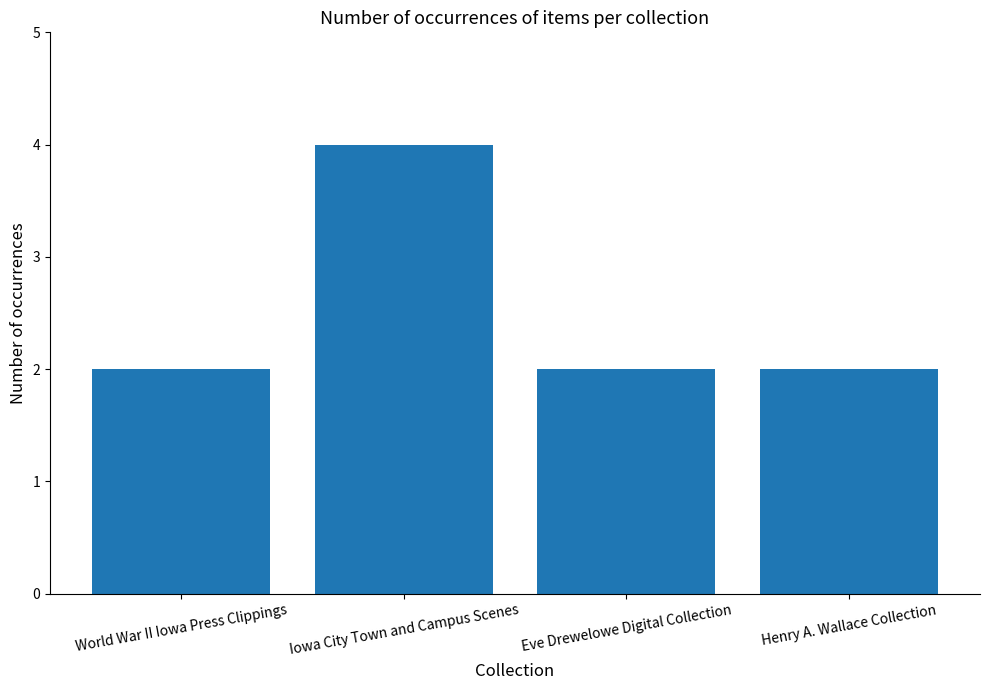

The chart shows a value of 2 at Henry A. Wallace Collection. True or false?

True